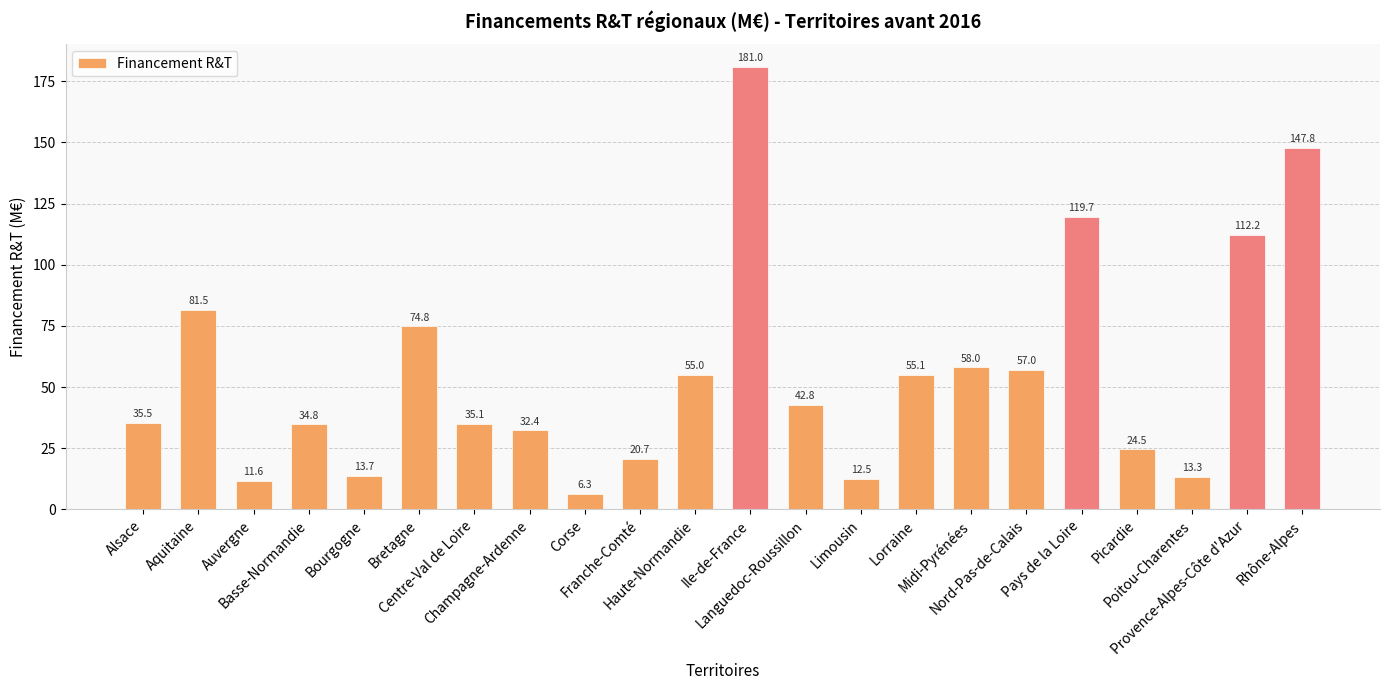

Is it true that the value at Franche-Comté is 32.8?

False